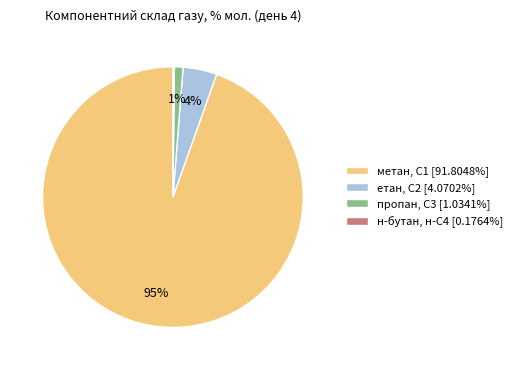

Do метан, С1 [91.8048%] and пропан, С3 [1.0341%] together represent more than half of the pie?

Yes